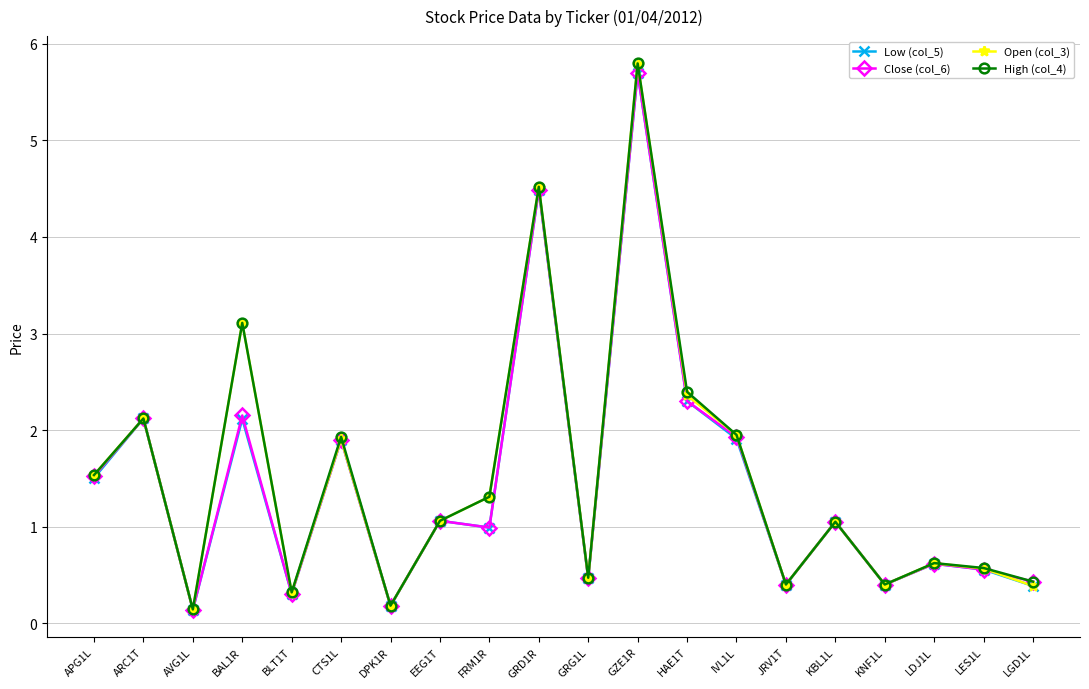

Is it true that Close (col_6) equals 2.1 at ARC1T?

True